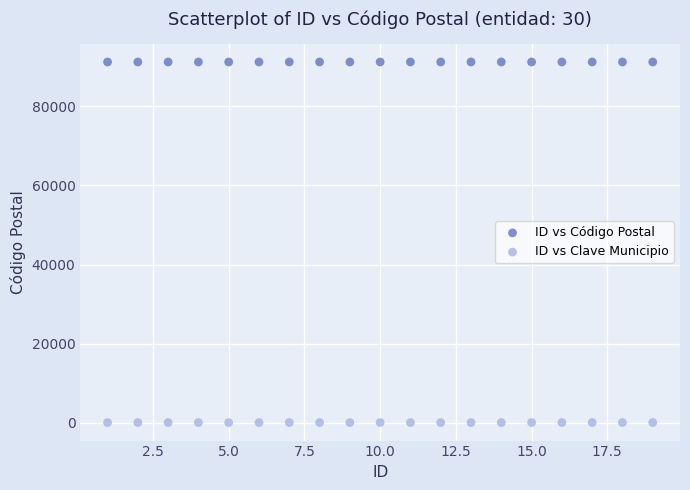

What are all the series names shown in the legend?

ID vs Código Postal, ID vs Clave Municipio